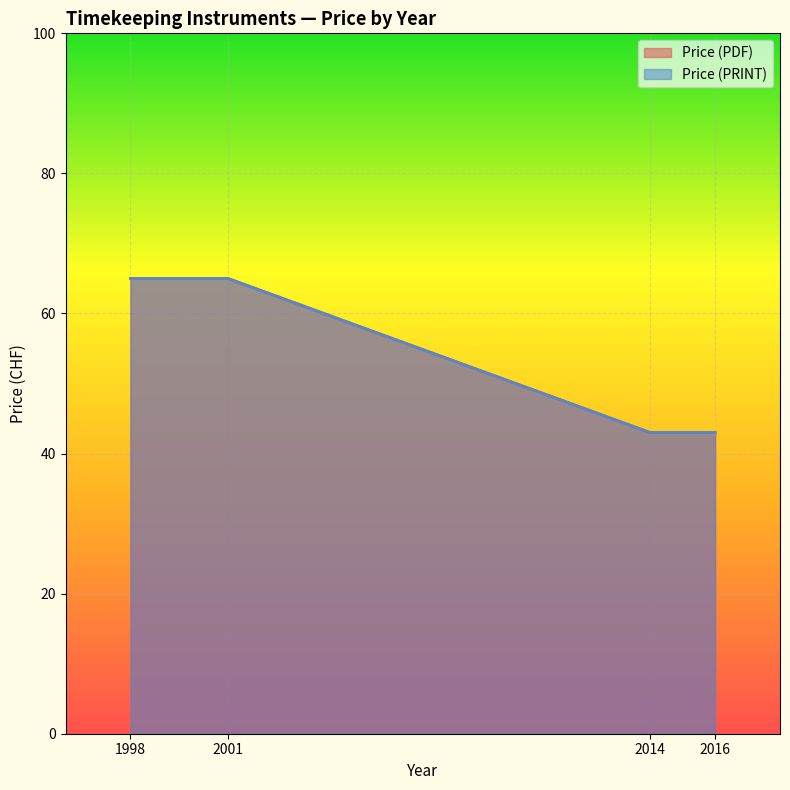

Between 2016 and 2014, which is larger?

2016